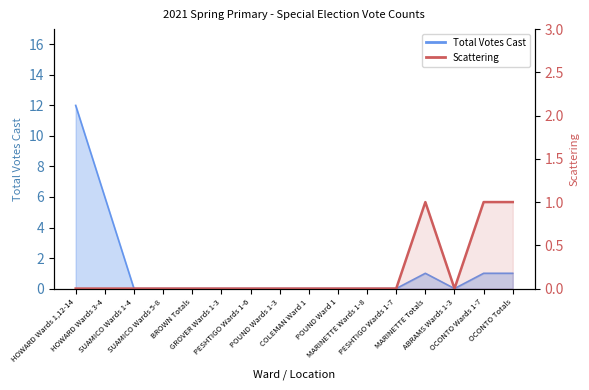

What is the label of the 9th point from the left?

COLEMAN Ward 1